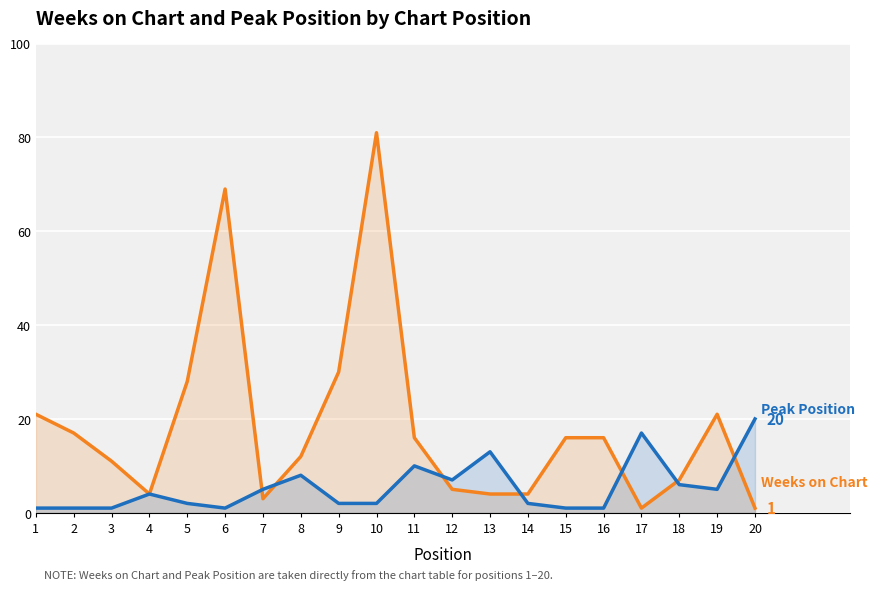

What is the difference between the maximum and second lowest values in the Peak Position series?

19